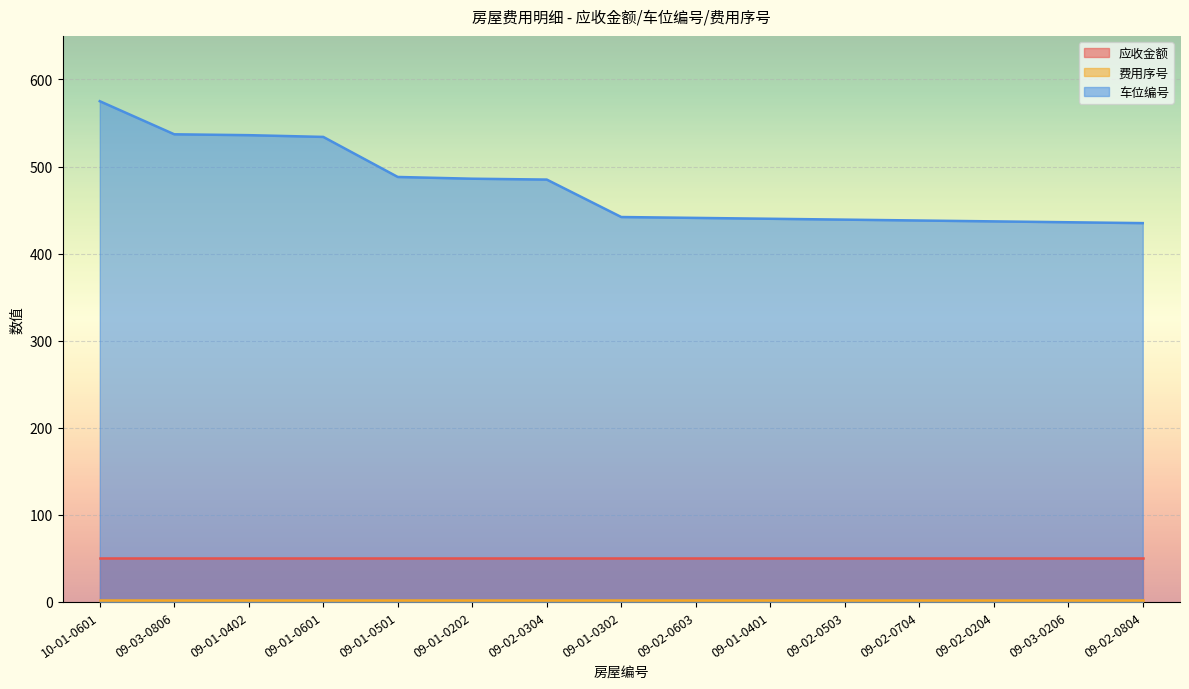

True or false: 车位编号 and 应收金额 cross at least once.

False